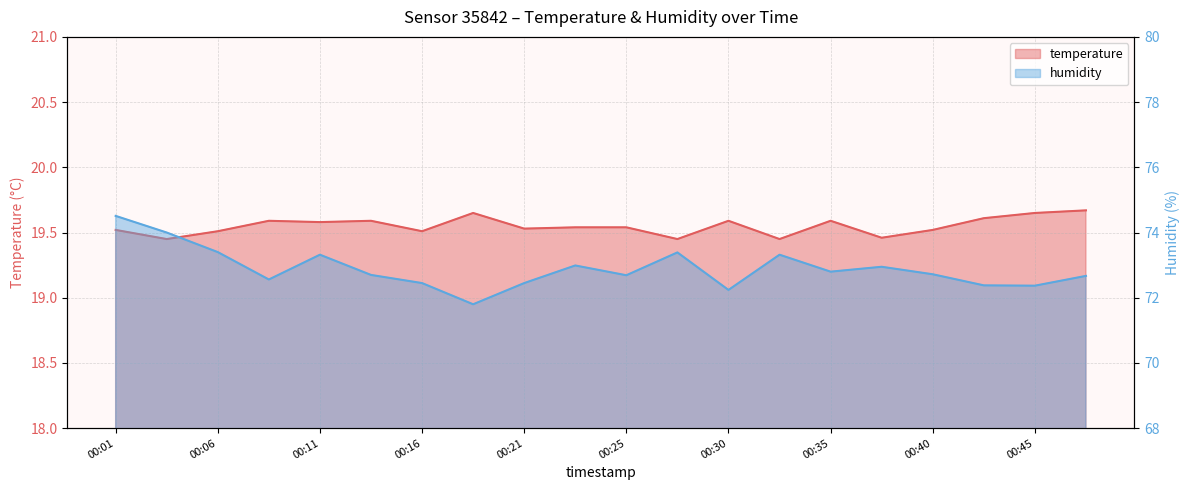

Which category has the lowest value across all series?

00:04